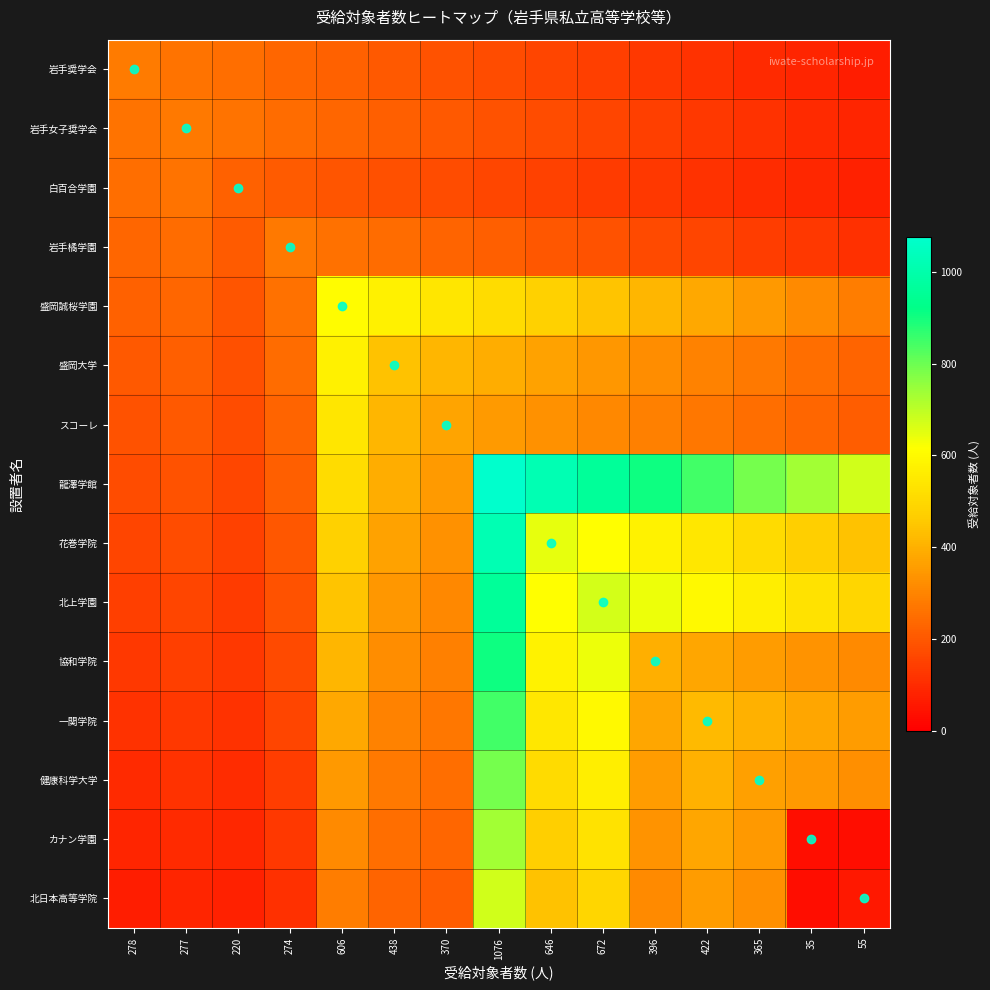

What is the difference between the highest and lowest values at 277?

192.1